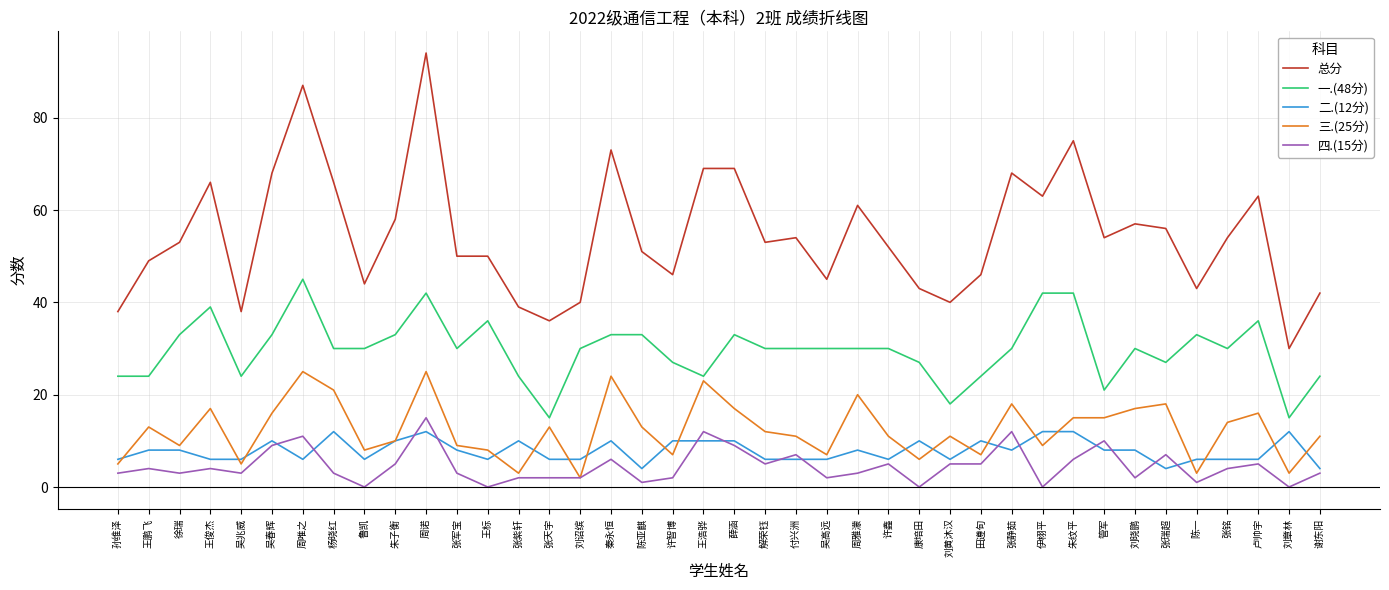

Which series has the widest spread of values?

总分